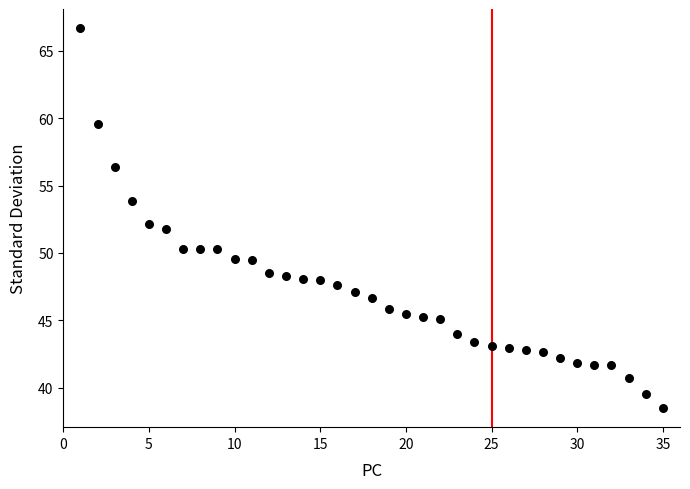

What is the range of X values (max minus min)?

34.0